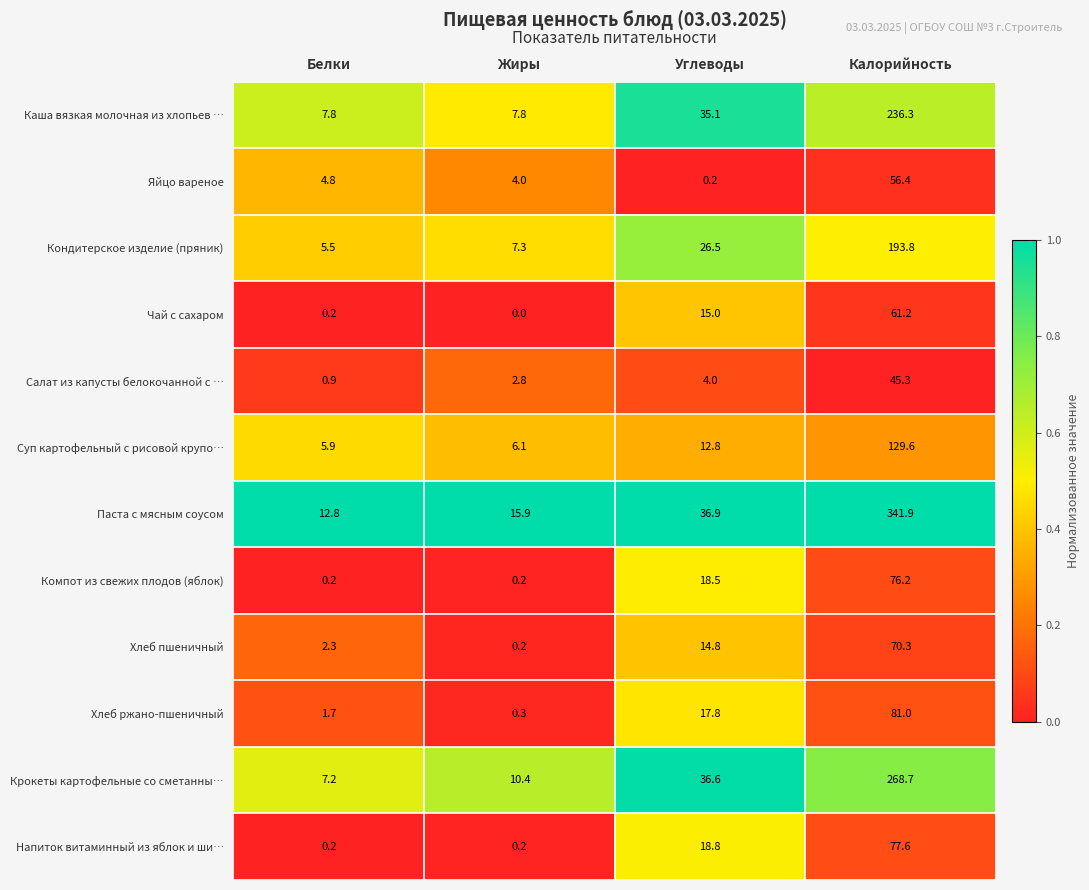

Rank the series at Калорийность from lowest to highest value.

Салат из капусты белокочанной с …, Яйцо вареное, Чай с сахаром, Хлеб пшеничный, Компот из свежих плодов (яблок), Напиток витаминный из яблок и ши…, Хлеб ржано-пшеничный, Суп картофельный с рисовой крупо…, Кондитерское изделие (пряник), Каша вязкая молочная из хлопьев …, Крокеты картофельные со сметанны…, Паста с мясным соусом